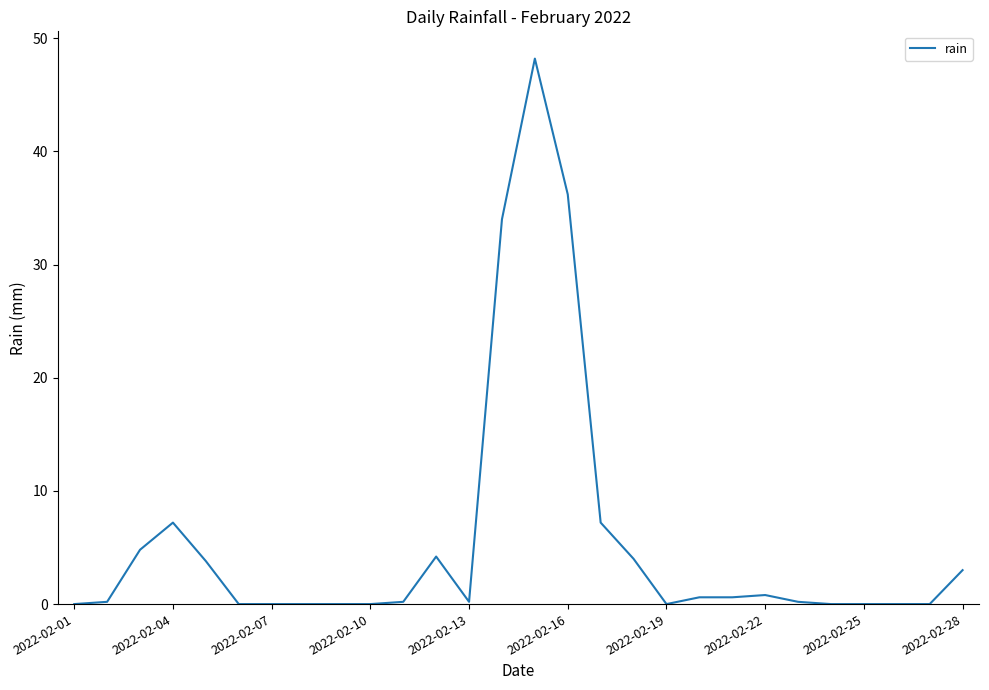

What is the maximum value shown in the chart?

48.2